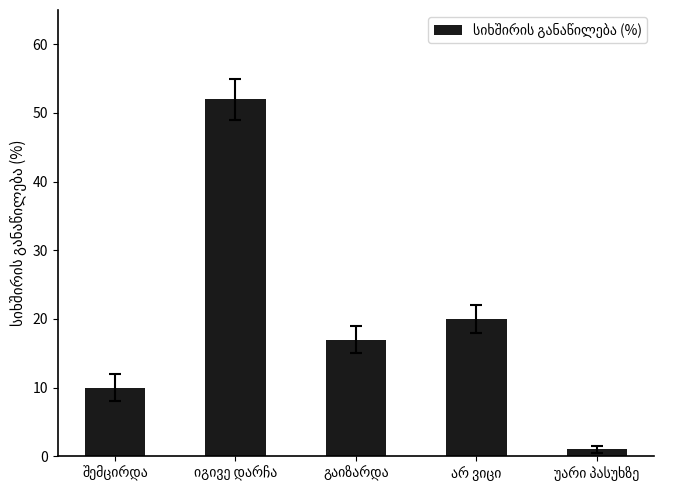

What is the value of the 2nd bar from the left?

52